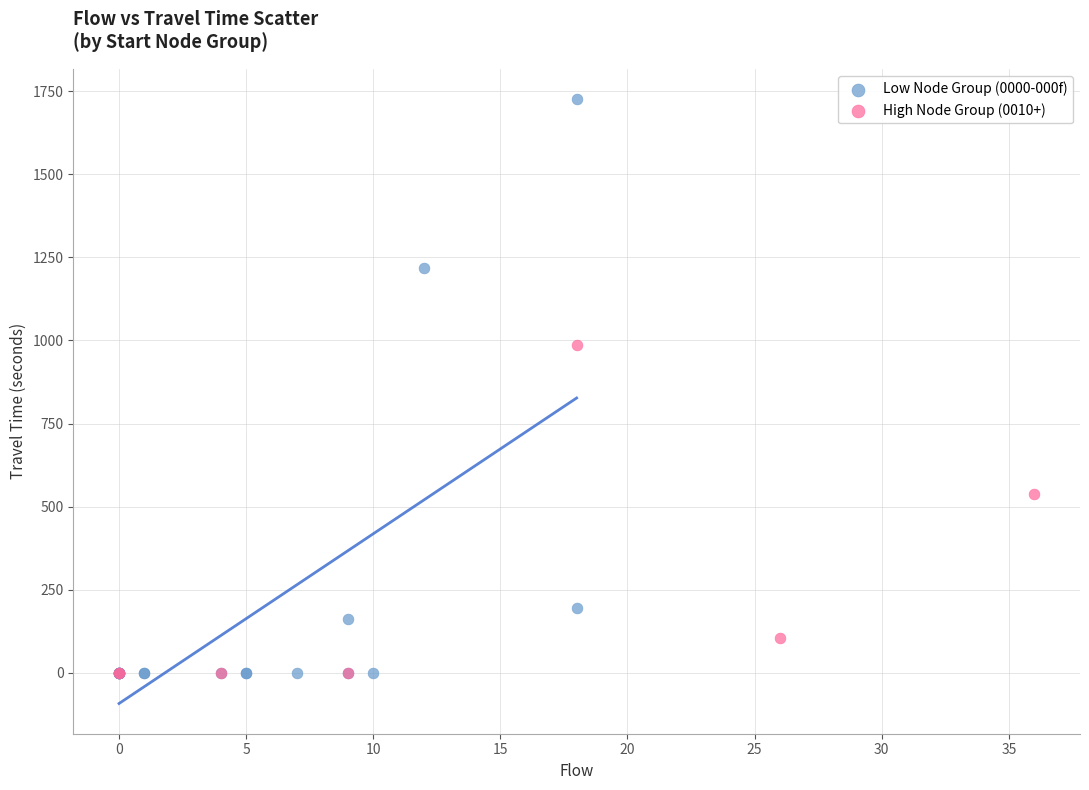

Which series has the largest Y range (max minus min)?

Low Node Group (0000-000f)